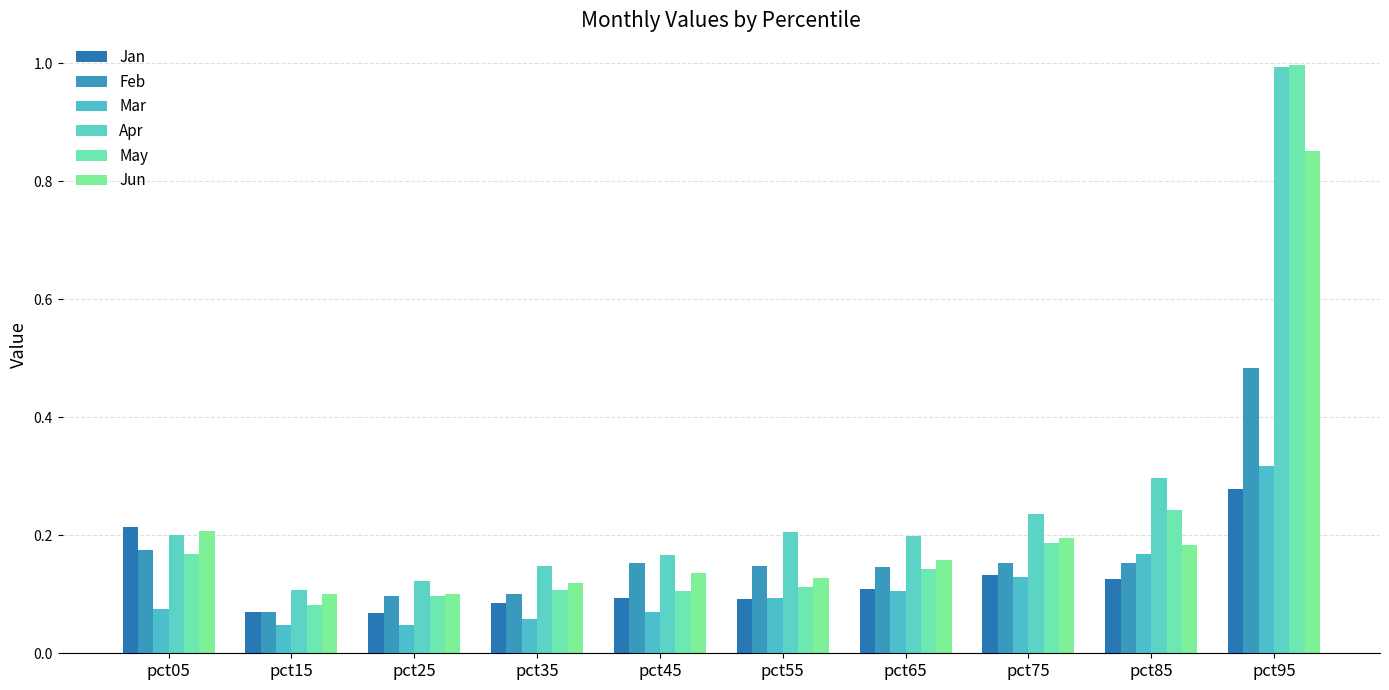

At which category is the sum across all series the highest?

pct95